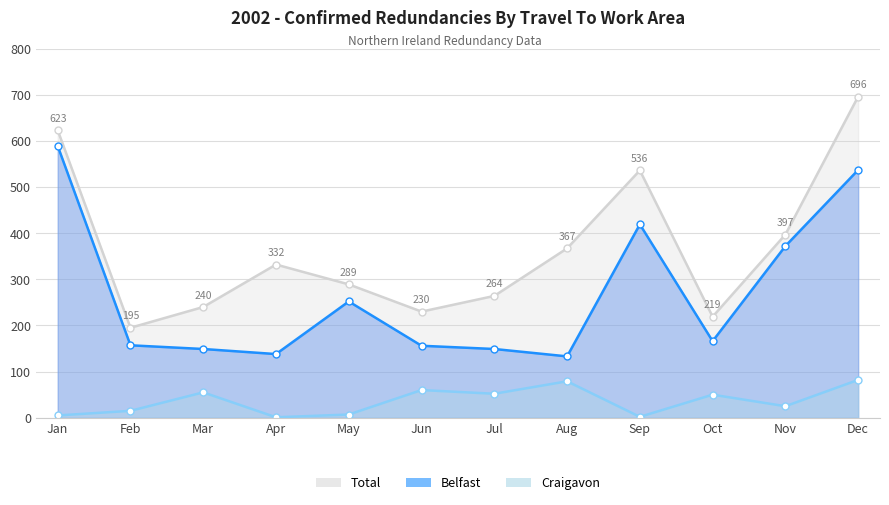

Rank the series by their average value, from lowest to highest.

Craigavon, Belfast, Total